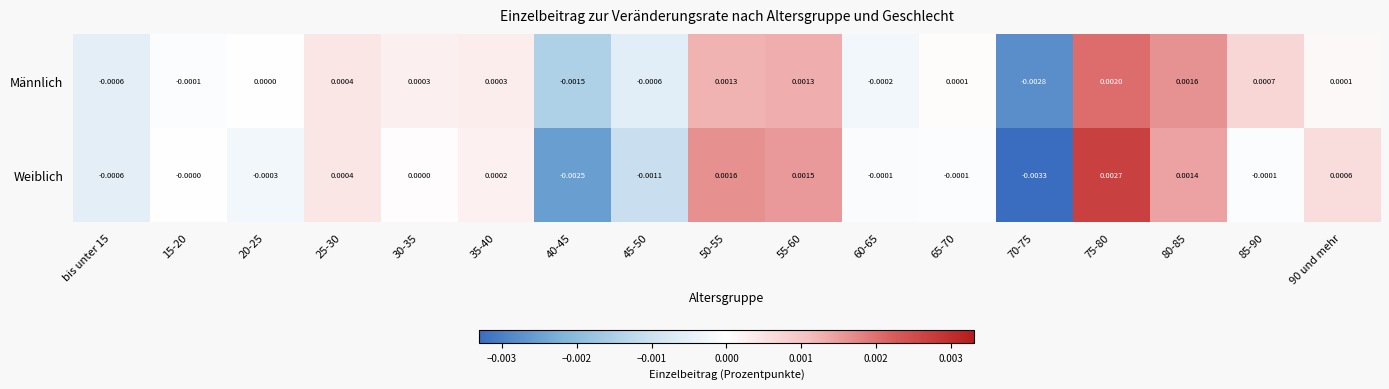

How many values in Männlich are below zero?

6